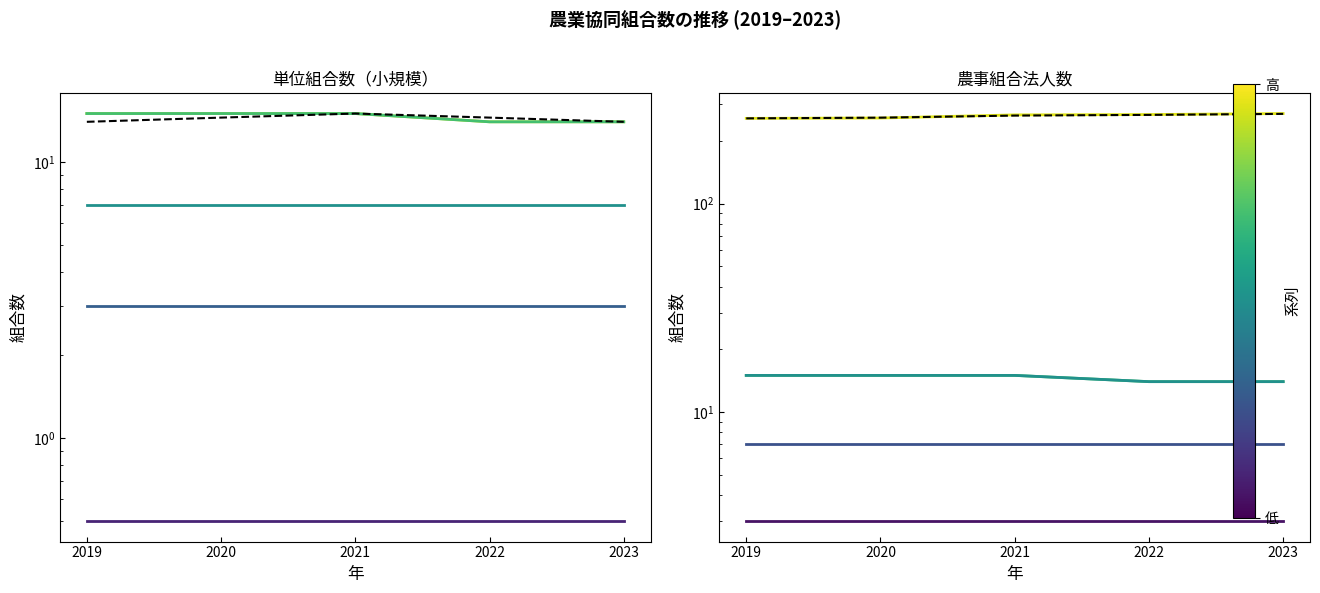

What is the maximum value shown in the chart?

270